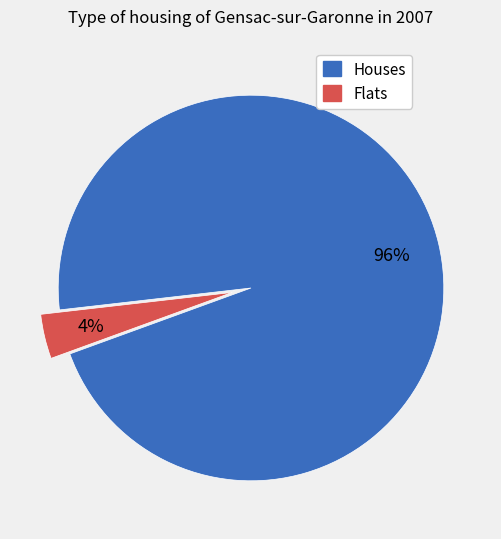

Is there any slice that represents more than half of the pie?

Yes